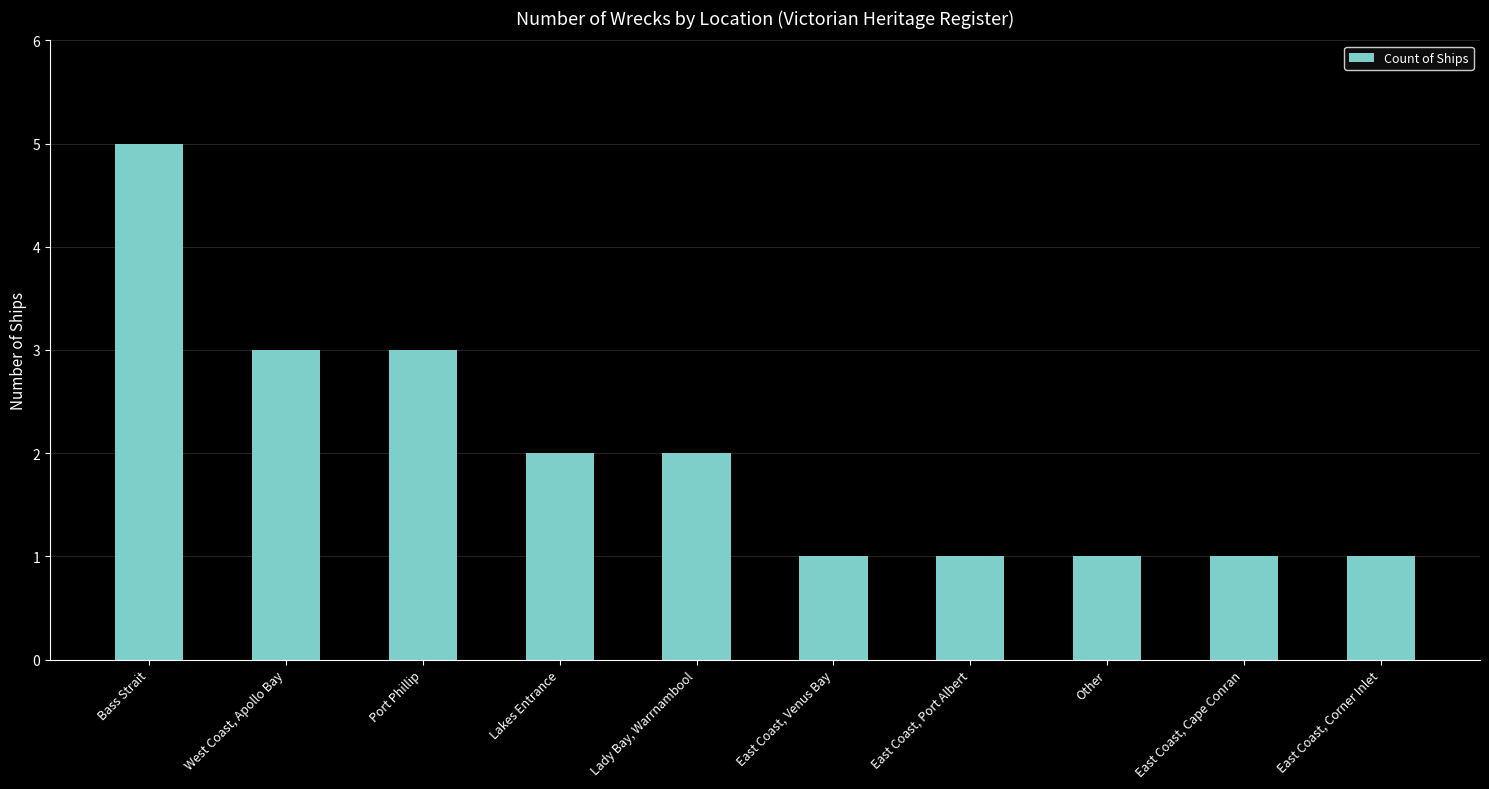

At which category does the chart reach its peak across all series?

Bass Strait